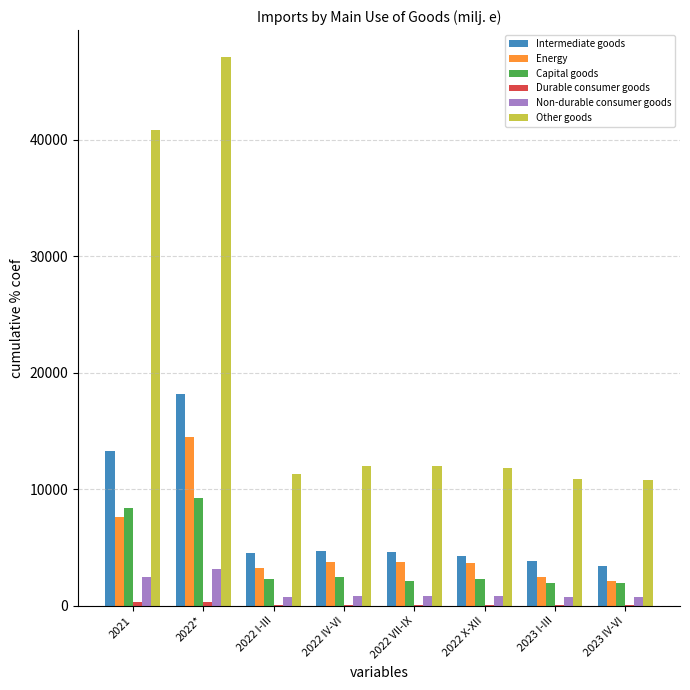

The Energy series shows 13679.0 at 2021. True or false?

False